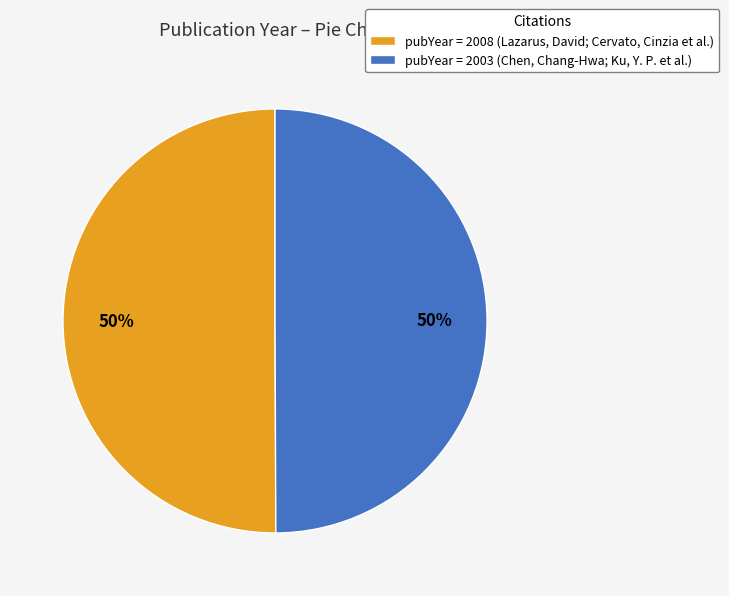

To the nearest percent, what portion does pubYear = 2008 (Lazarus, David; Cervato, Cinzia et al.) represent?

50%